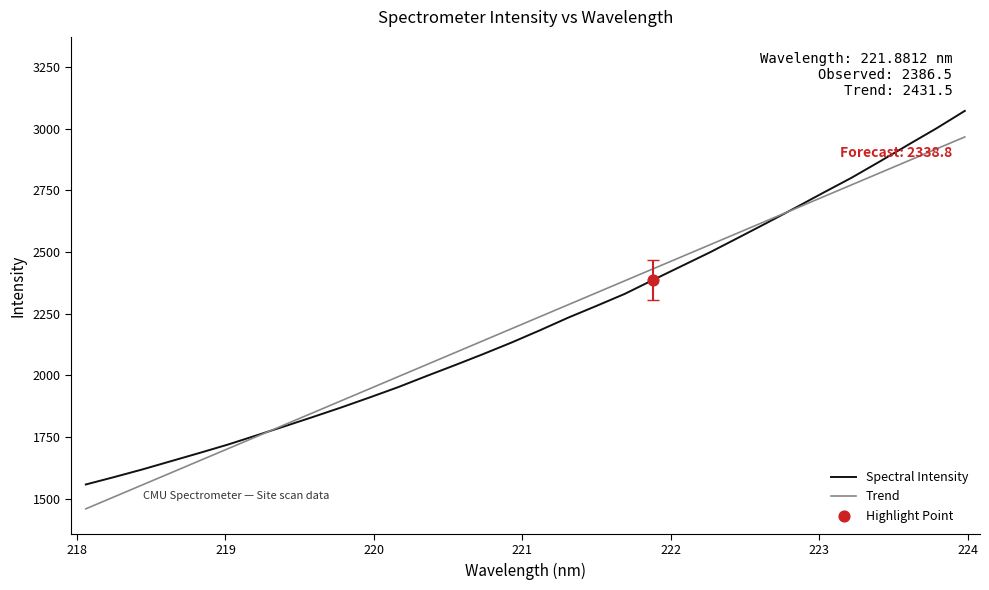

Which series has the widest spread of values?

Spectral Intensity